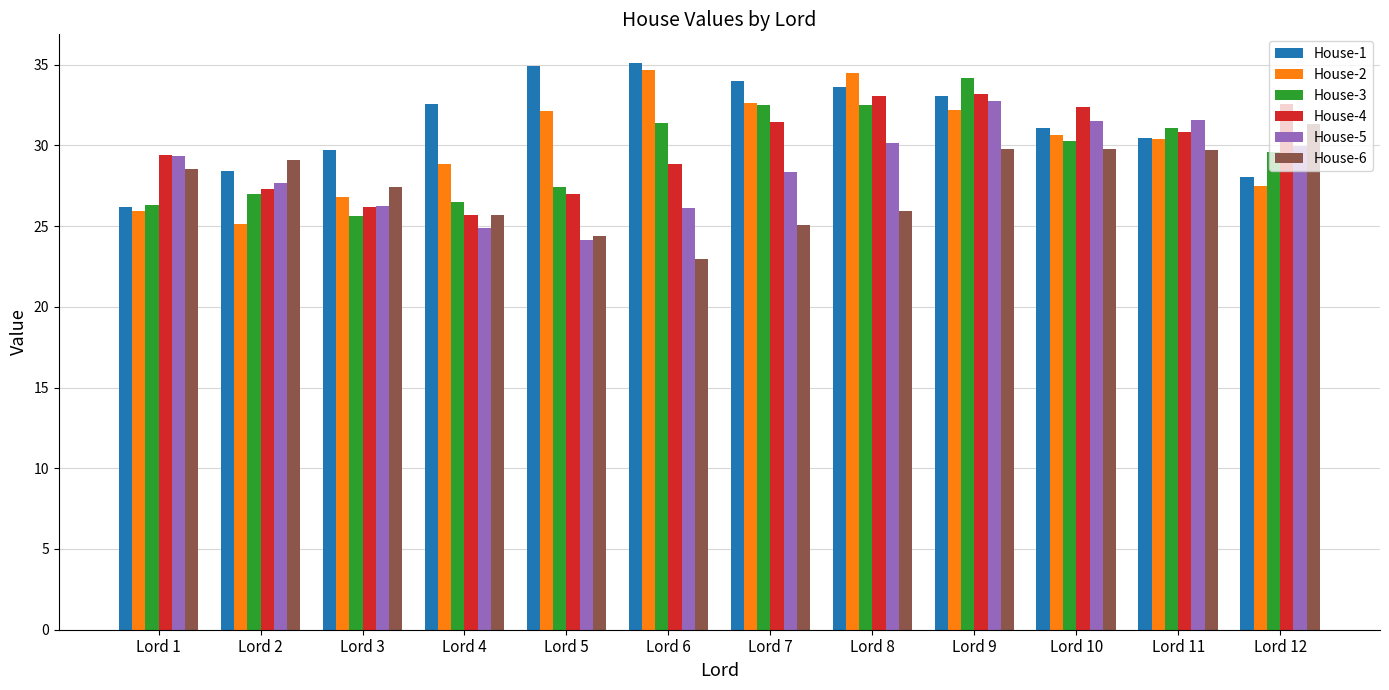

What is the value of the House-5 bar at the 11th from the left?

31.6